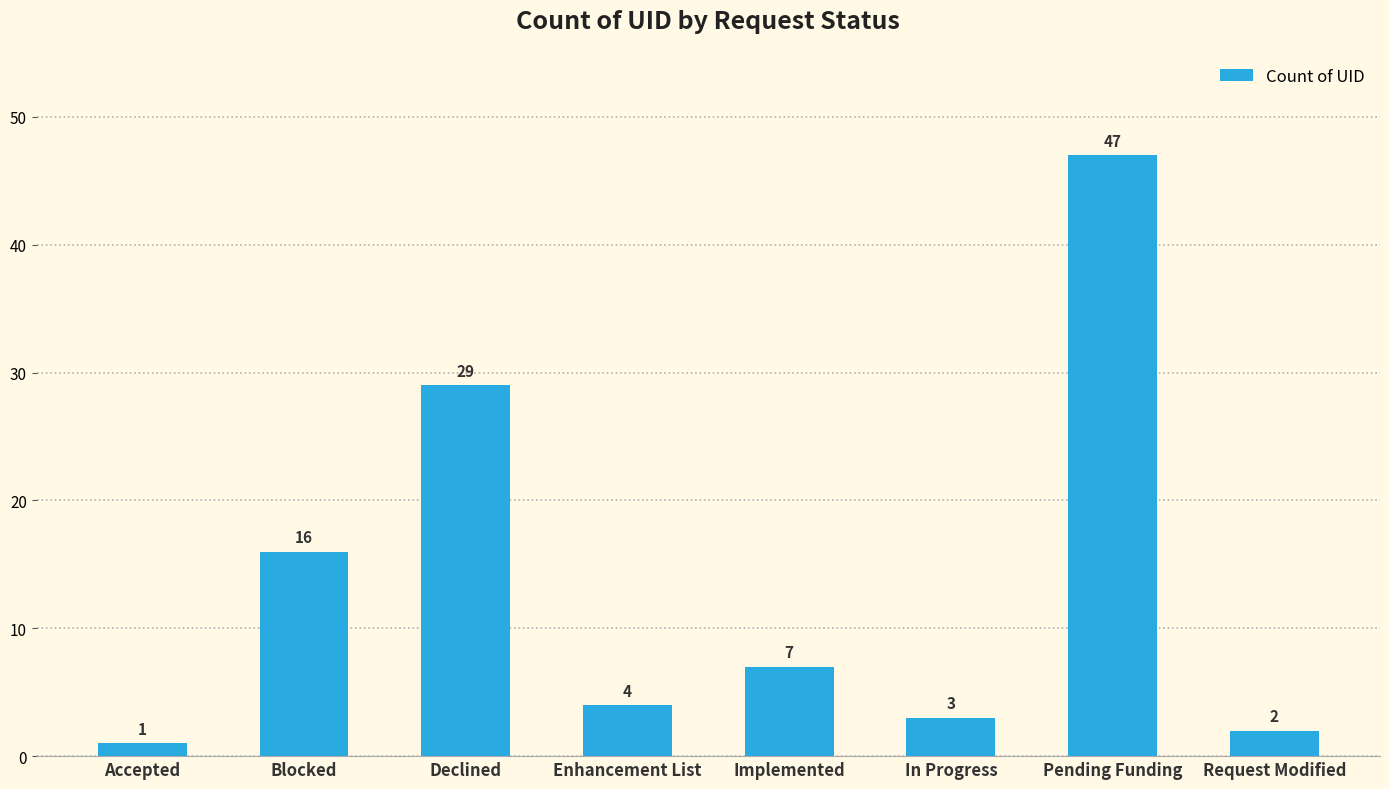

Reading left to right, list all the values displayed in this chart.

Accepted=1	Blocked=16	Declined=29	Enhancement List=4	Implemented=7	In Progress=3	Pending Funding=47	Request Modified=2